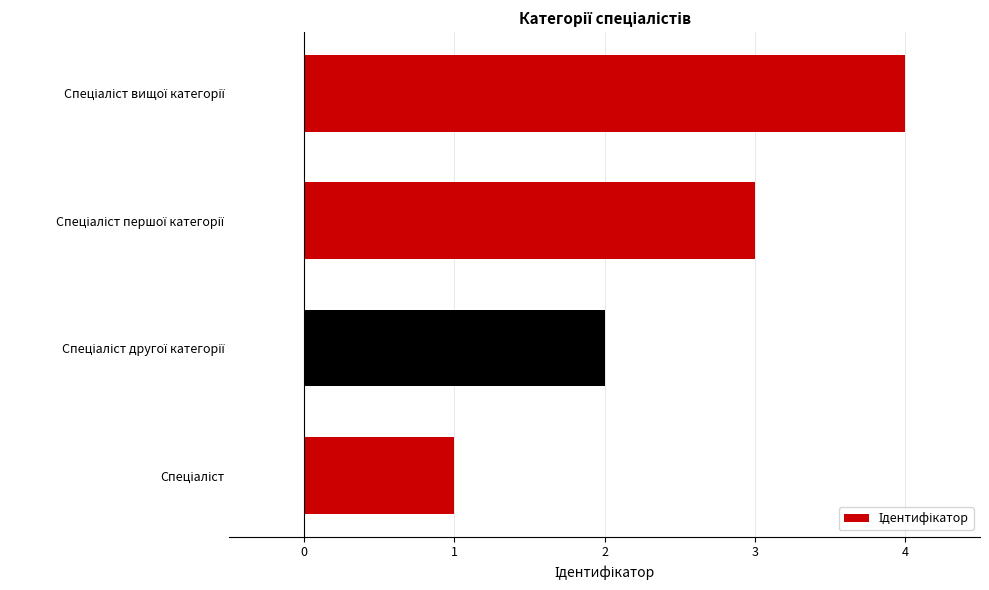

Are the bars horizontal?

Yes